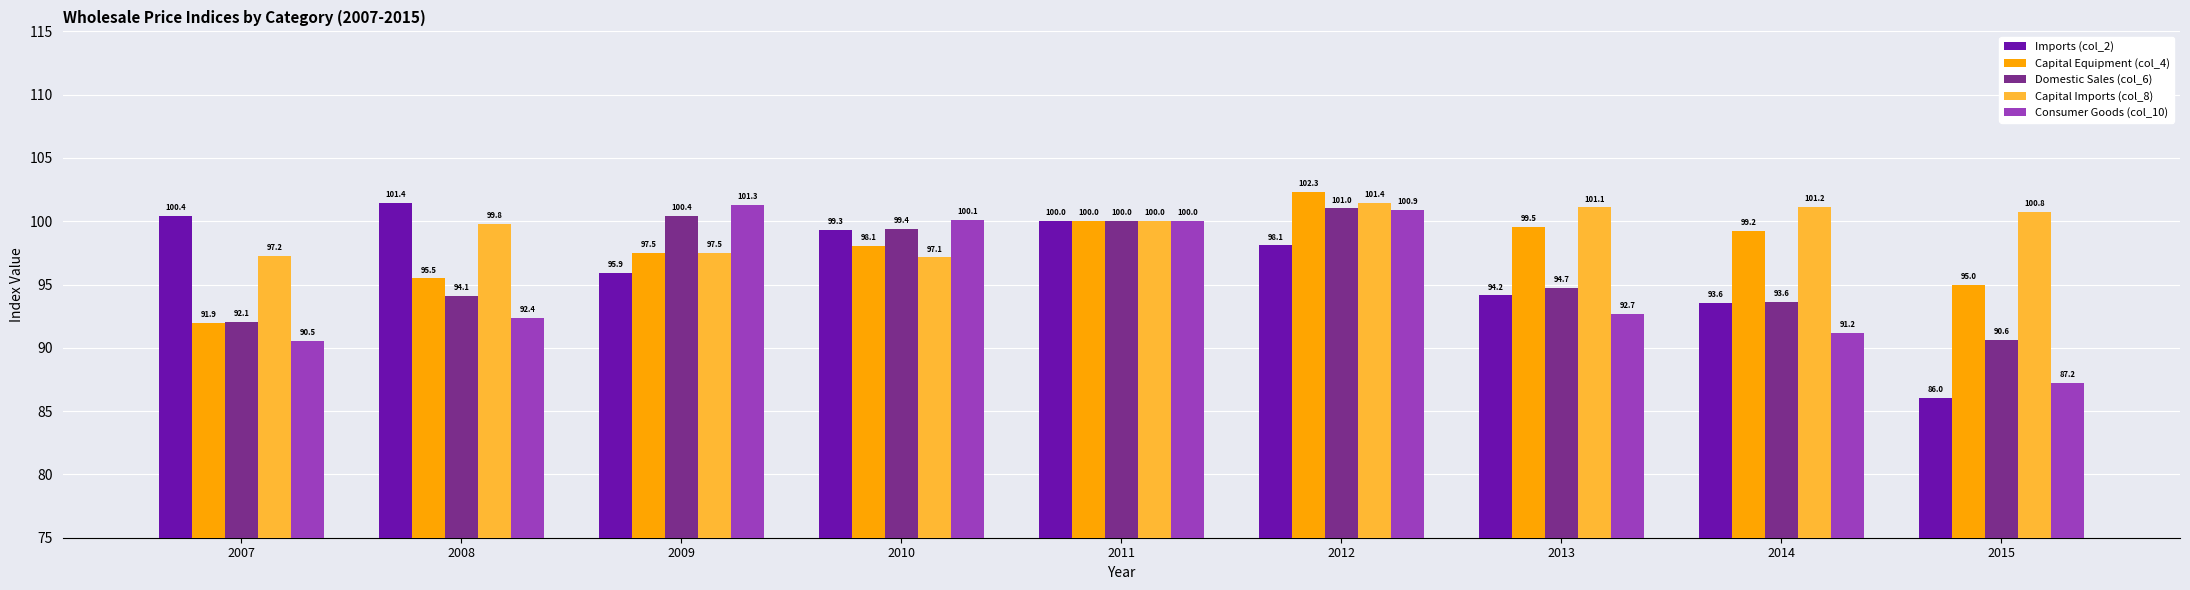

How many distinct data groups are displayed?

5